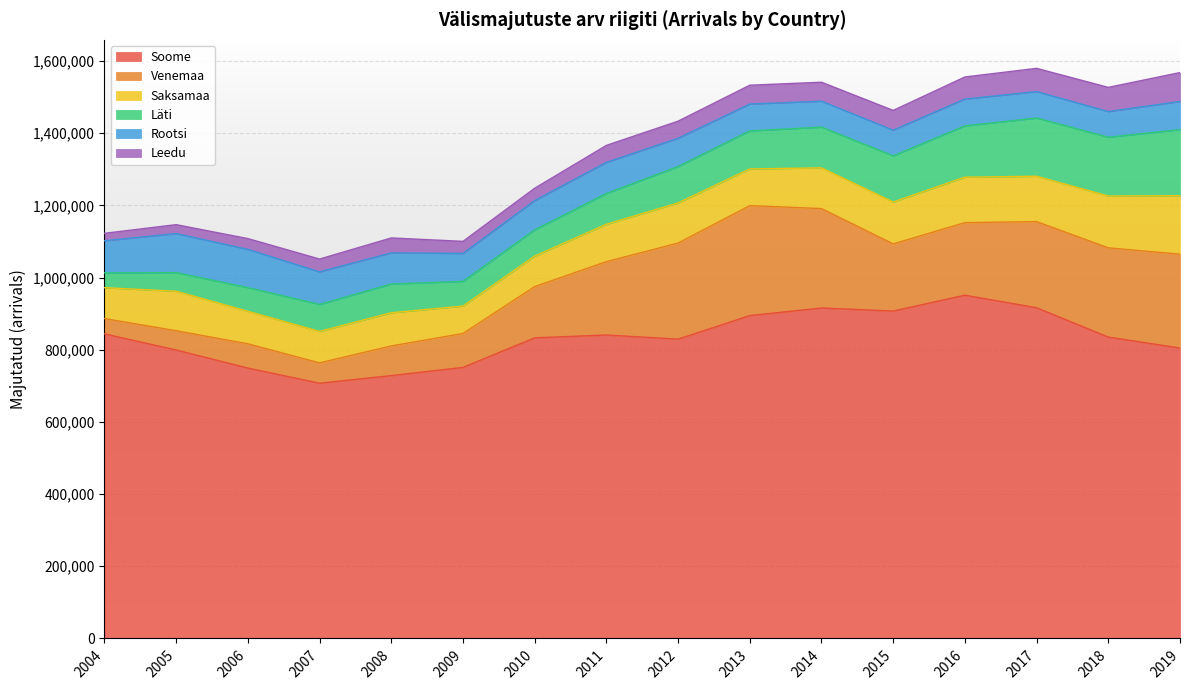

List the series in order of their peak value, lowest first.

Leedu, Rootsi, Saksamaa, Läti, Venemaa, Soome